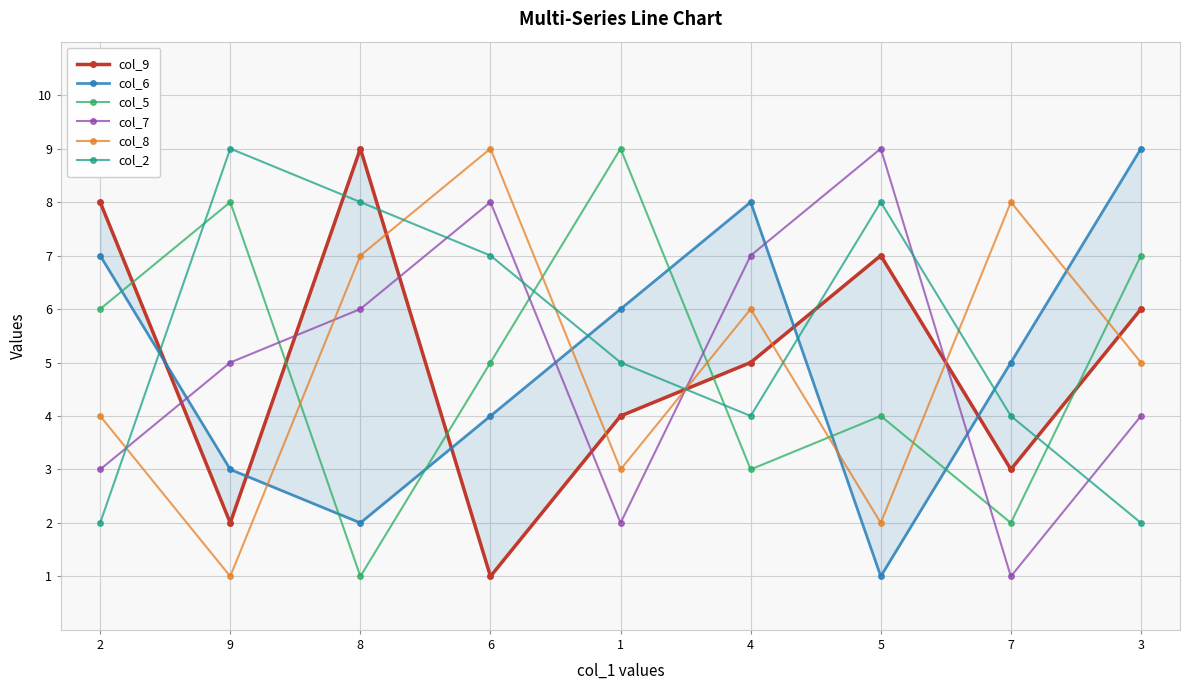

What is the difference between the second highest and minimum values in the col_8 series?

7